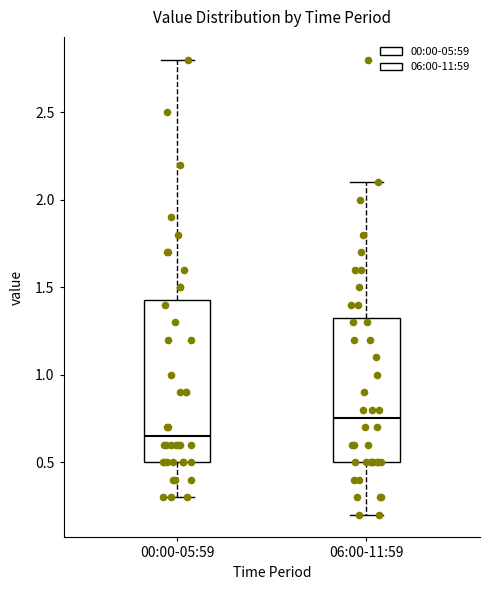

Which box has the highest median line?

06:00-11:59